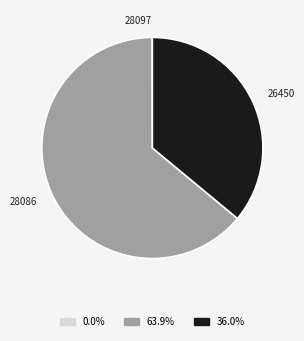

Approximately how many times larger is the value at 28086 compared to 26450?

1.8